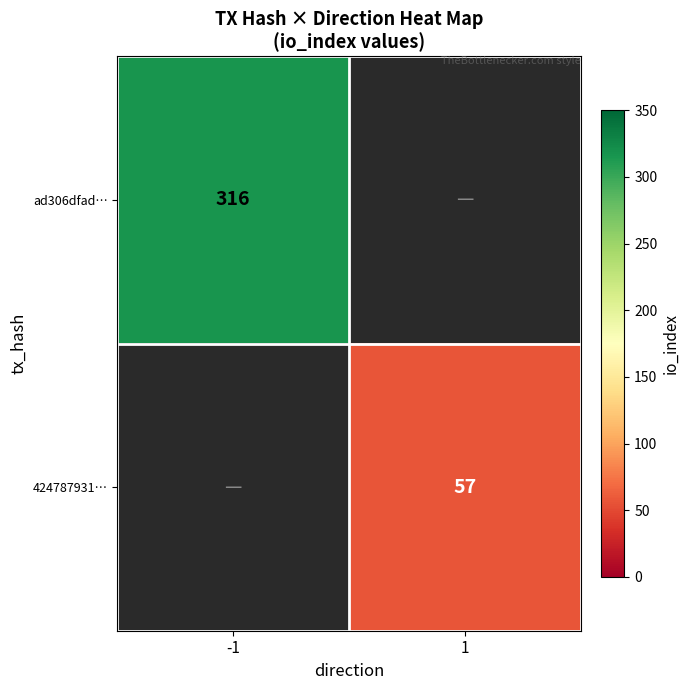

The value of 424787931… at 1 is 80. True or false?

False